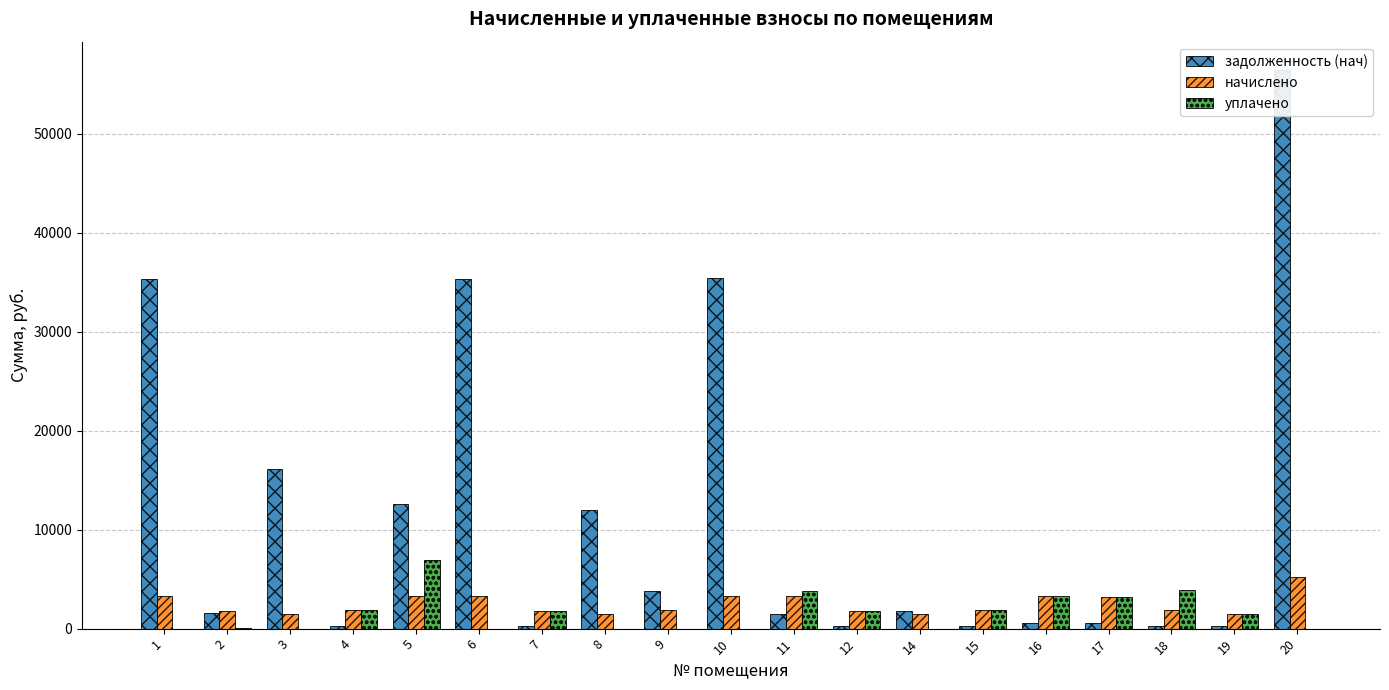

What is the total value across all series at 17?

7032.3